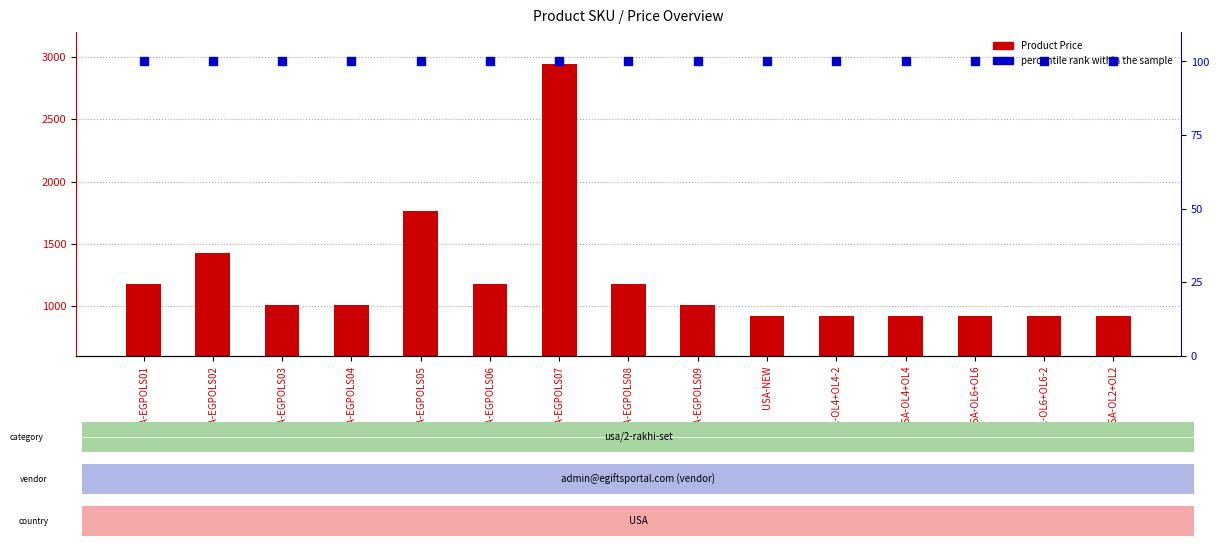

Which series has the largest total across all categories?

Product Price